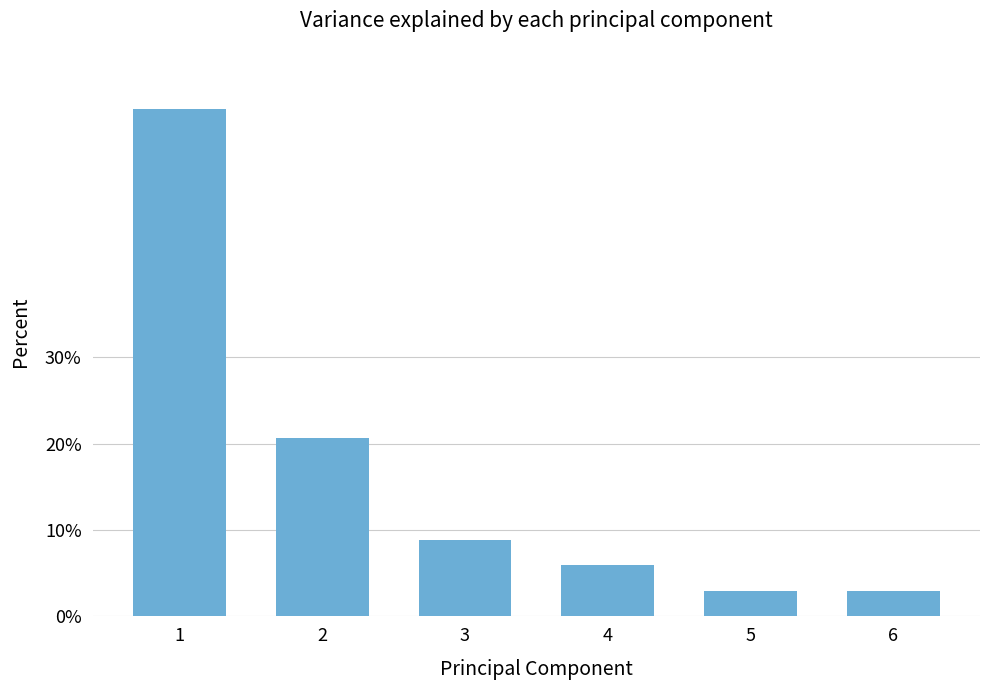

Which has a higher value, 4 or 6?

4